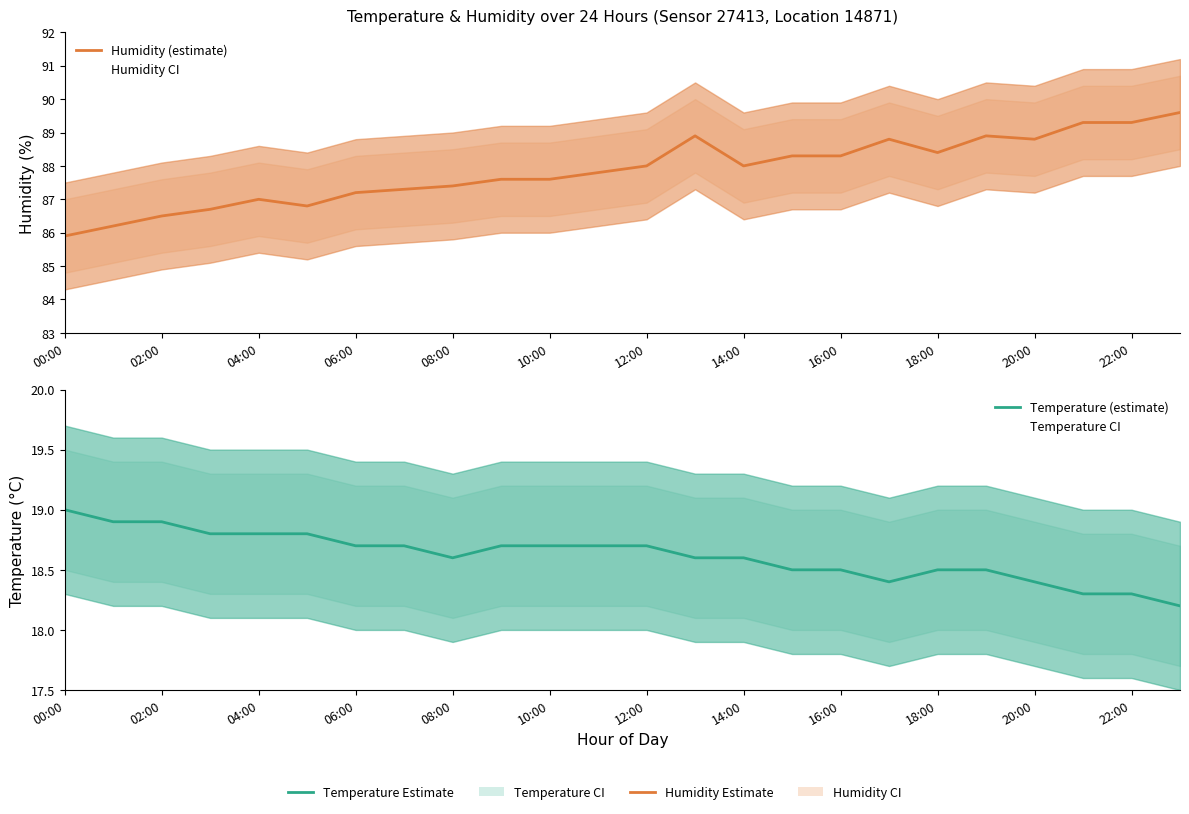

Rank the series at 17 from highest to lowest value.

Humidity (estimate), Temperature (estimate)